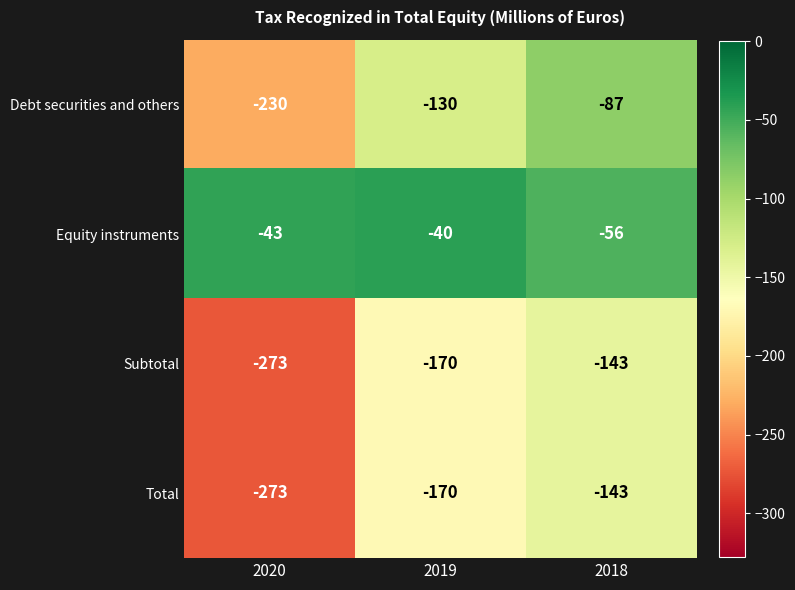

What is the total value across all series at 2020?

-819